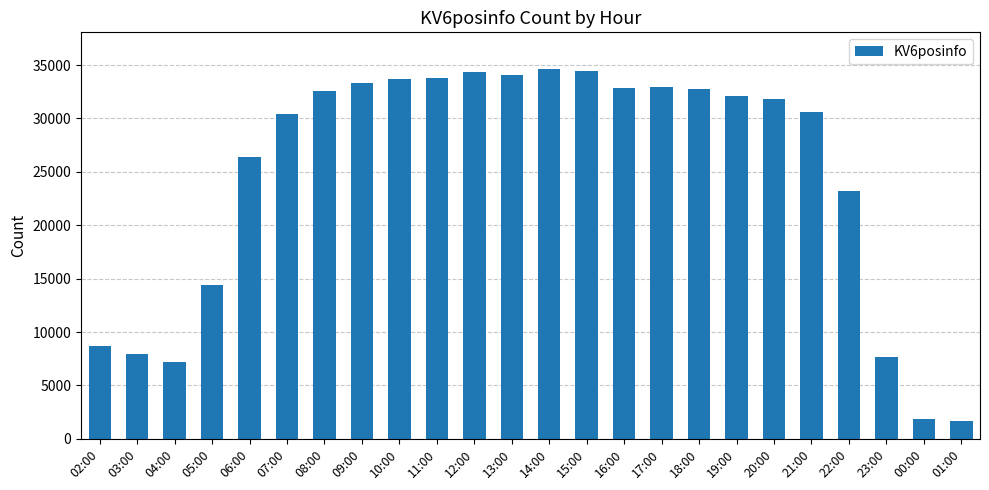

What is the difference between the maximum and minimum values?

32903